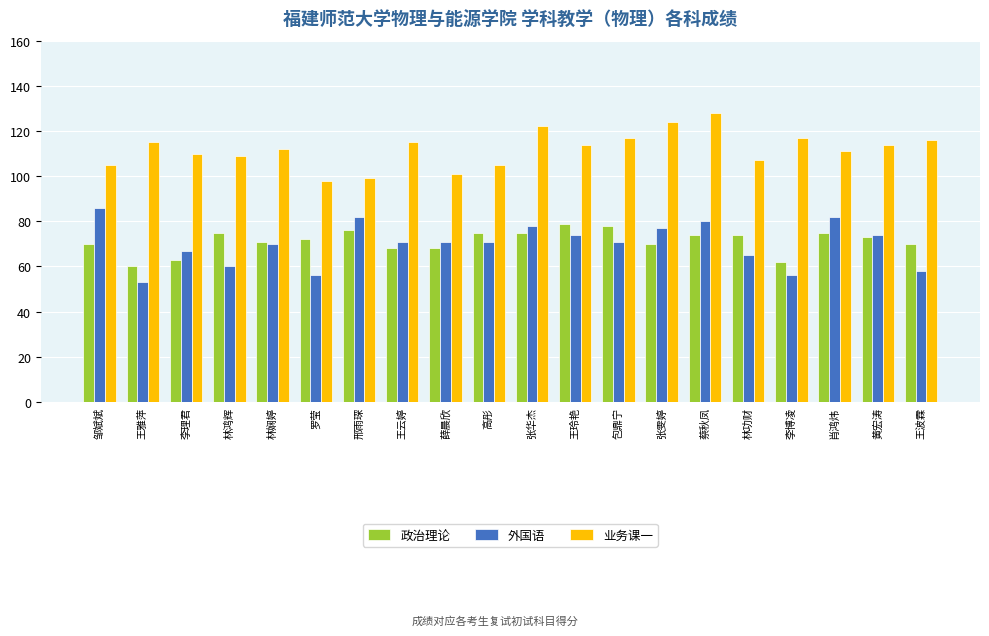

Reading left to right, transcribe all the data shown in this chart.

政治理论: 70	60	63	75	71	72	76	68	68	75	75	79	78	70	74	74	62	75	73	70
外国语: 86	53	67	60	70	56	82	71	71	71	78	74	71	77	80	65	56	82	74	58
业务课一: 105	115	110	109	112	98	99	115	101	105	122	114	117	124	128	107	117	111	114	116